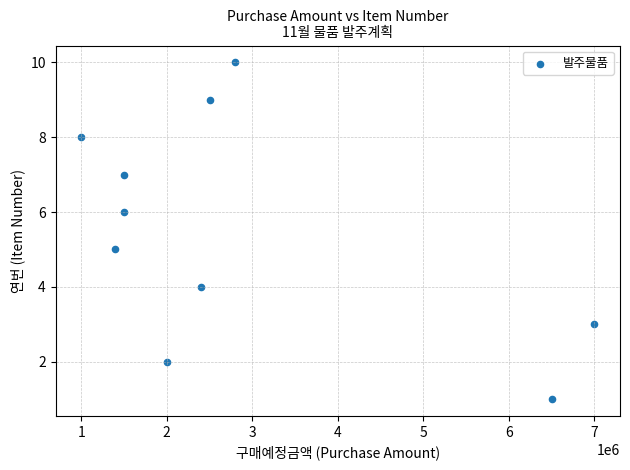

What is the range of Y values (max minus min)?

9